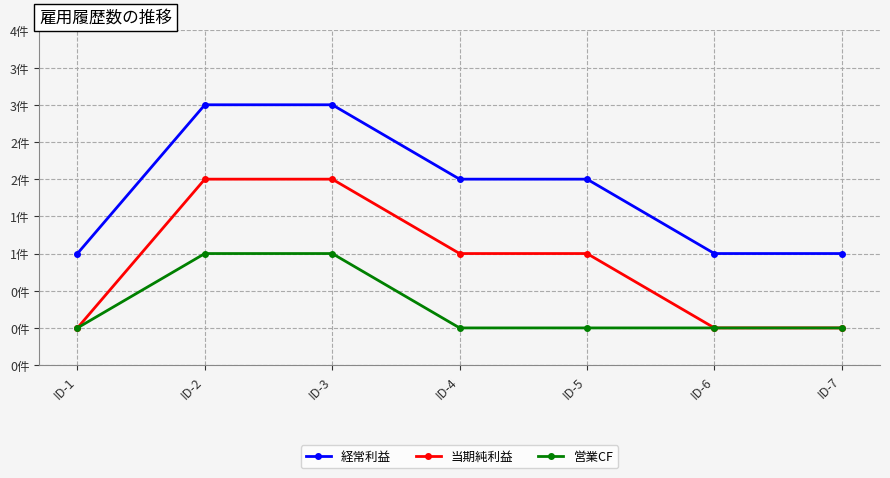

What is the difference between the maximum and second lowest values in the 当期純利益 series?

2